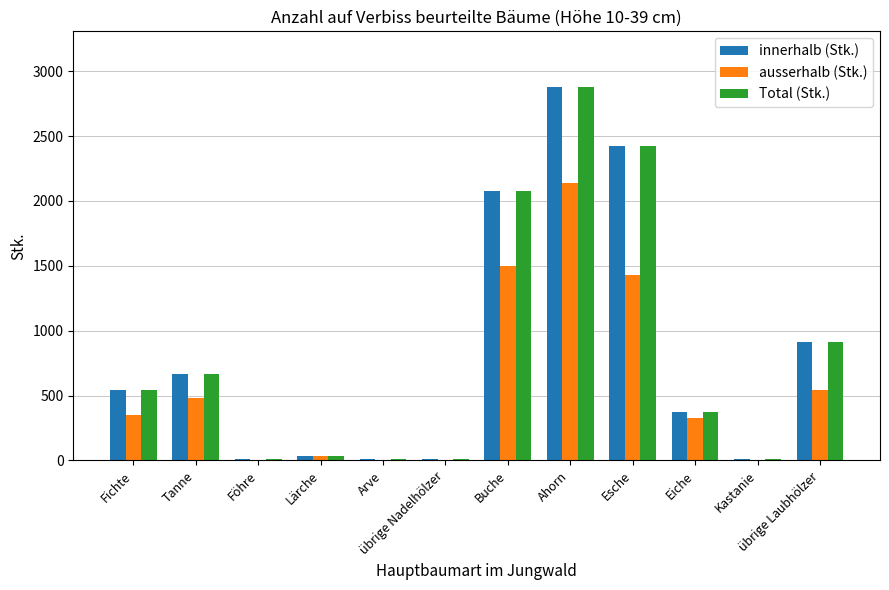

What is the sum of all Total (Stk.) values?

9956